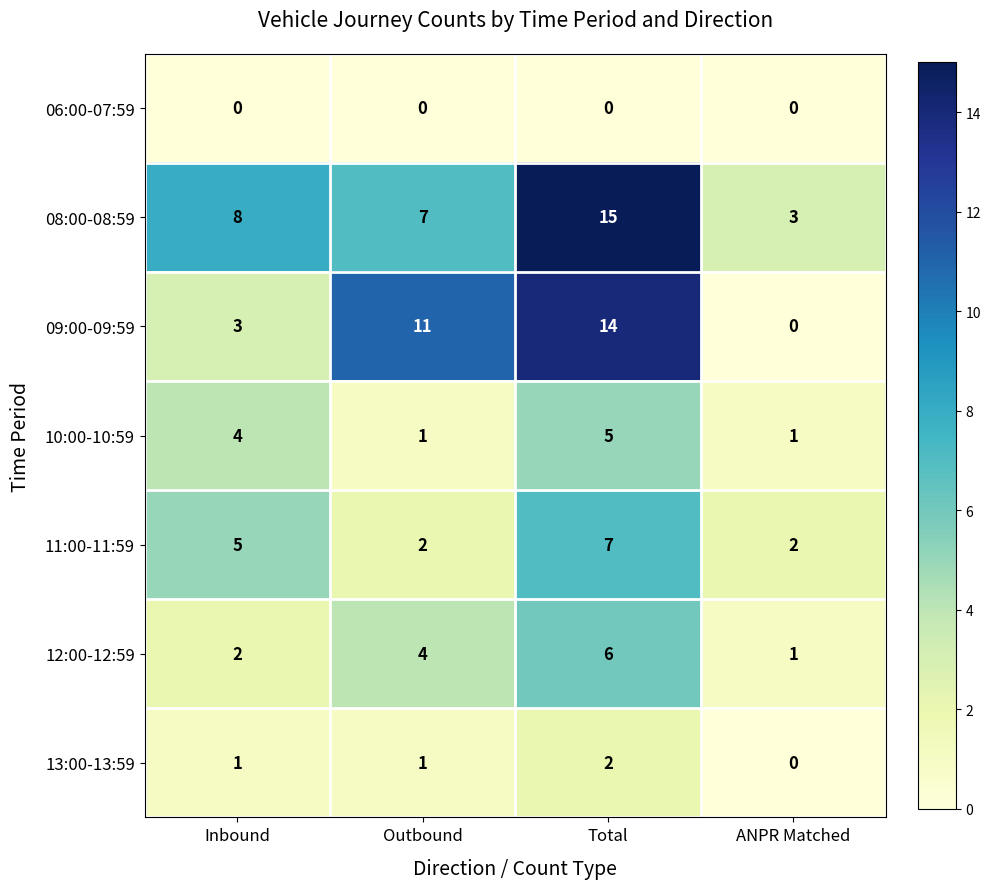

Reading right to left, what are all the values shown in this chart?

06:00-07:59: 0	0	0	0
08:00-08:59: 3	15	7	8
09:00-09:59: 0	14	11	3
10:00-10:59: 1	5	1	4
11:00-11:59: 2	7	2	5
12:00-12:59: 1	6	4	2
13:00-13:59: 0	2	1	1